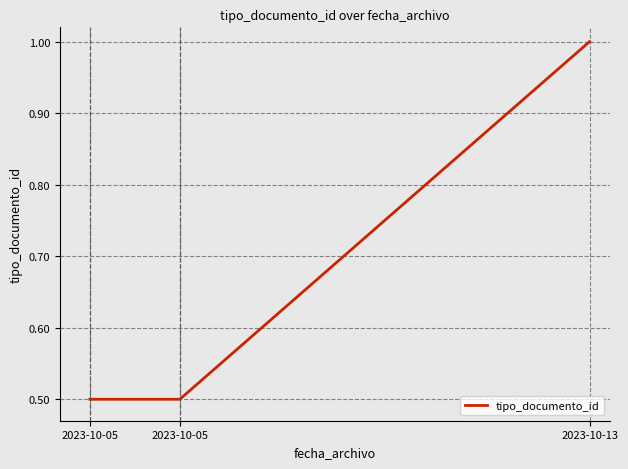

What is the value of the 2nd point from the left?

0.5